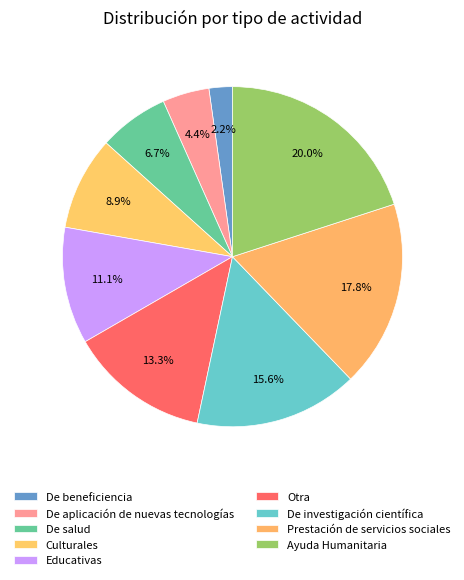

What percentage do Prestación de servicios sociales and Ayuda Humanitaria together represent?

37.8%